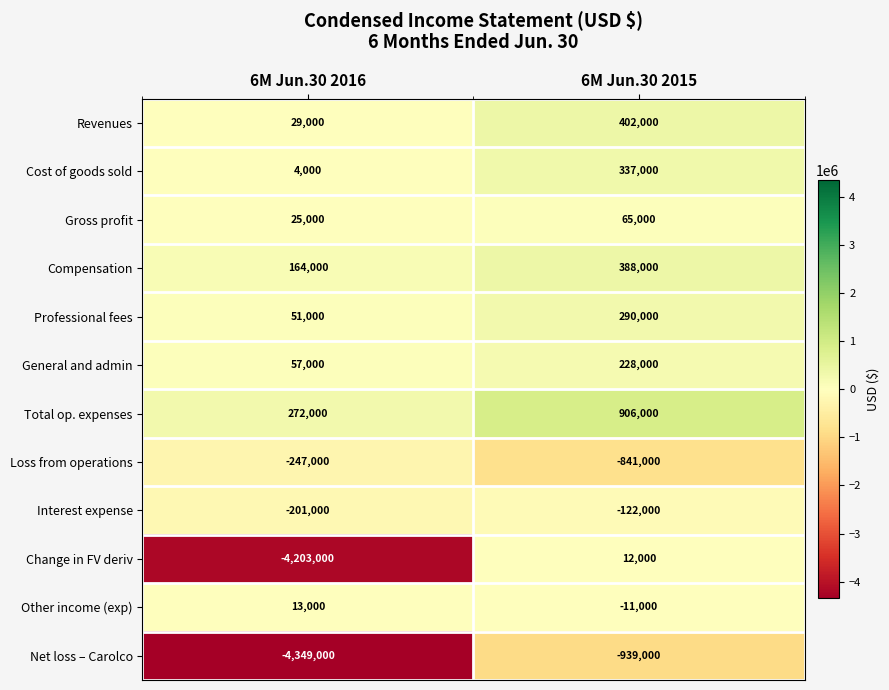

The value of Total op. expenses at 6M Jun.30 2016 is 272000. True or false?

True